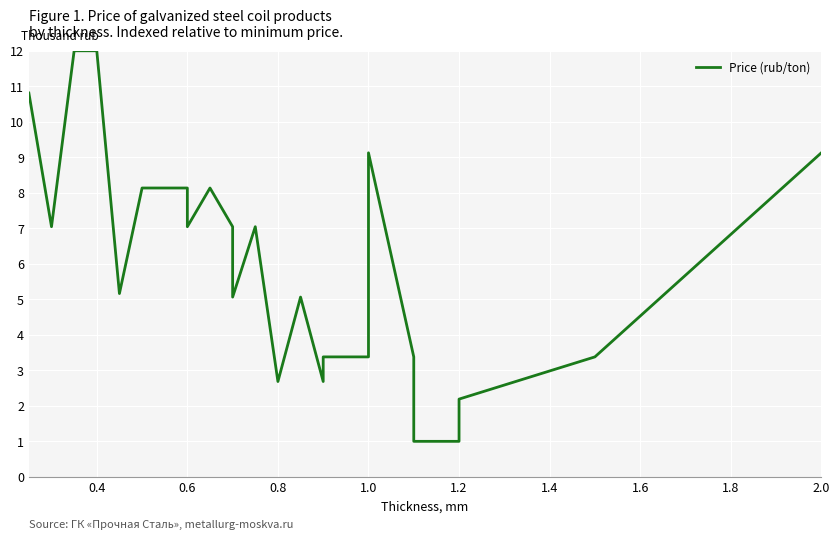

How many distinct data groups are displayed?

1